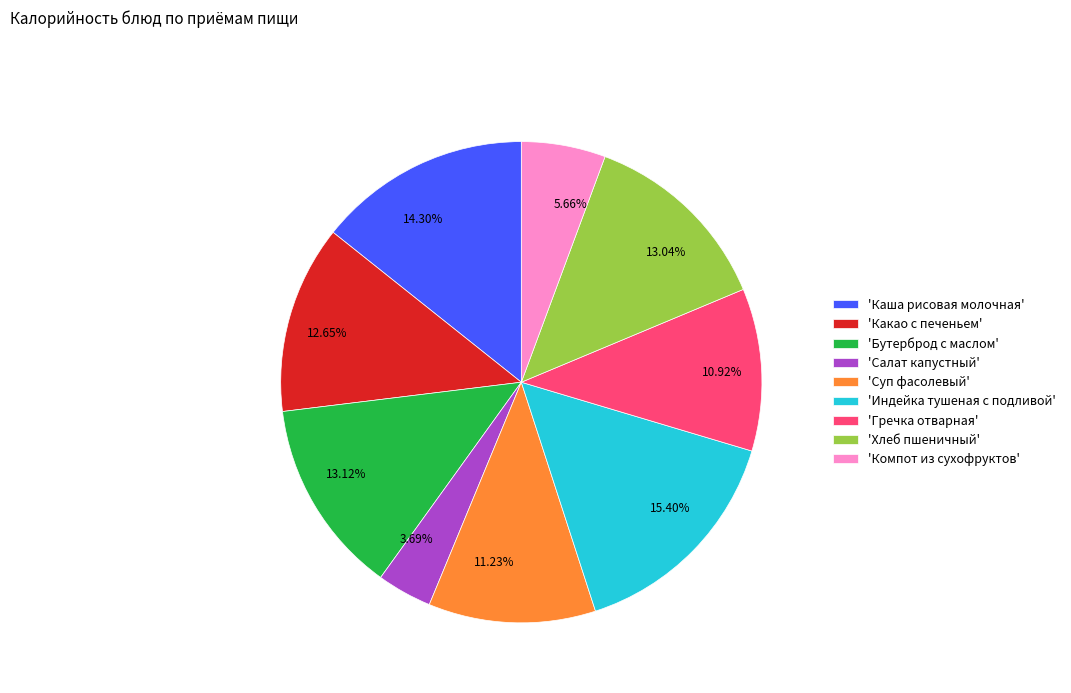

Is there any slice that represents more than half of the pie?

No